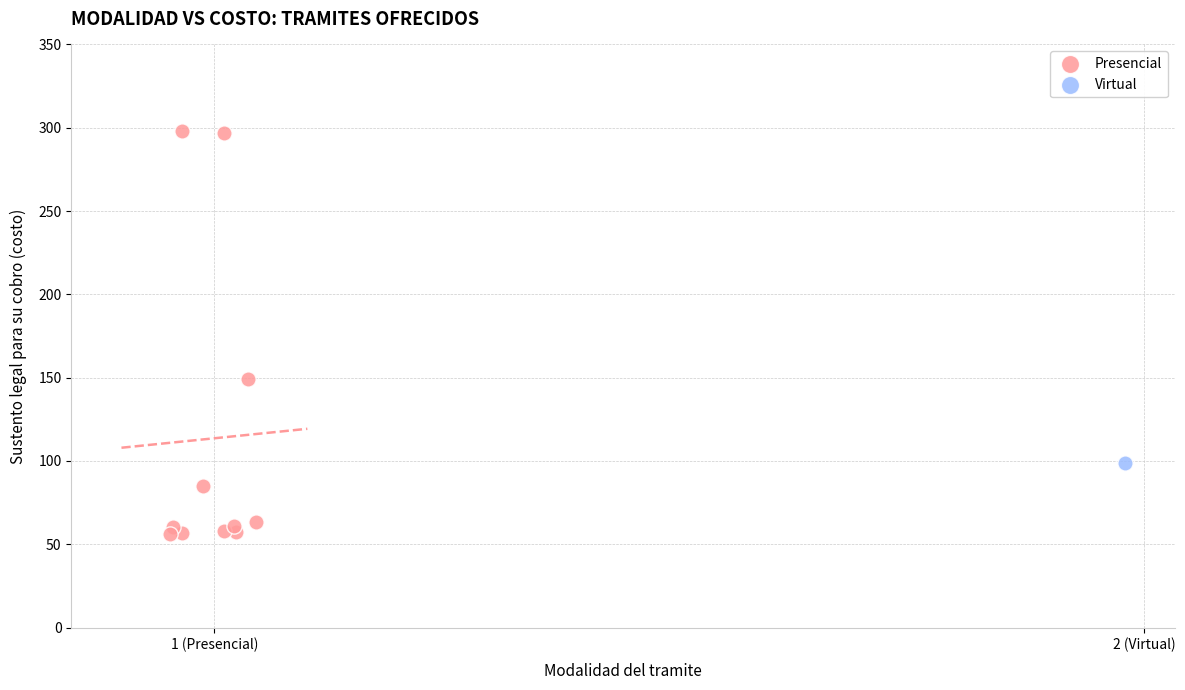

What are all the series names shown in the legend?

Presencial, Virtual